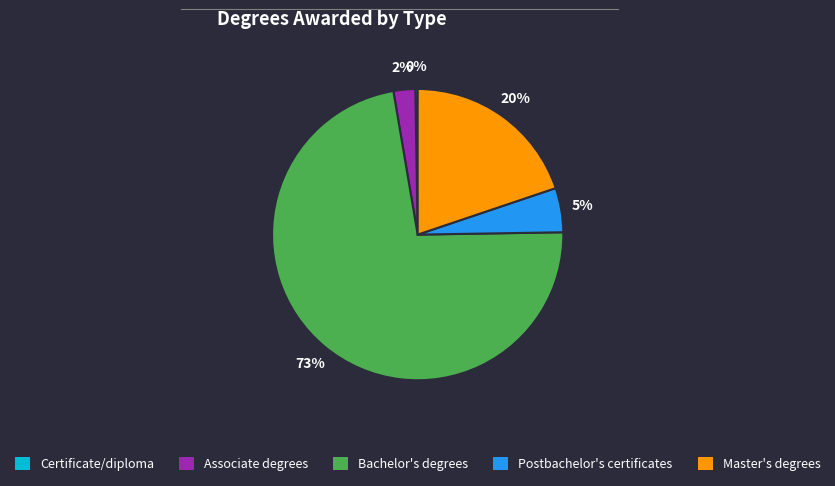

Which slice is the largest?

Bachelor's degrees